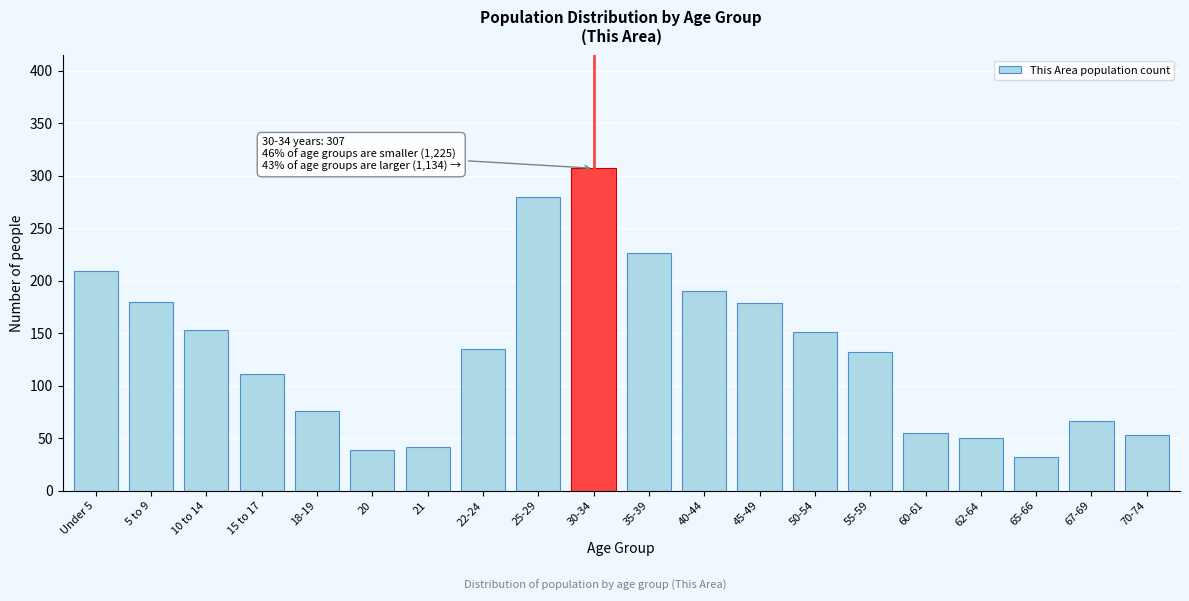

What is the maximum value shown in the chart?

307